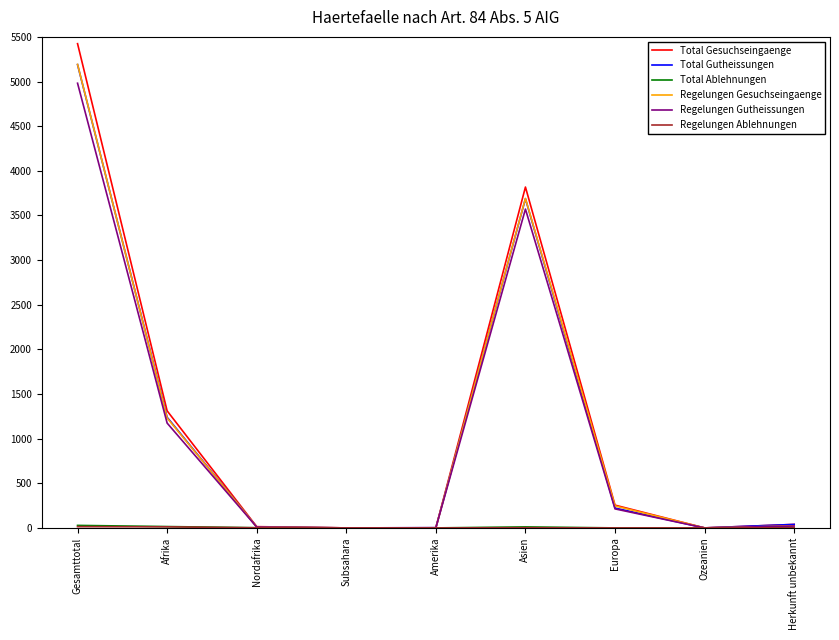

Which series changed the most between Gesamttotal and Amerika?

Total Gesuchseingaenge